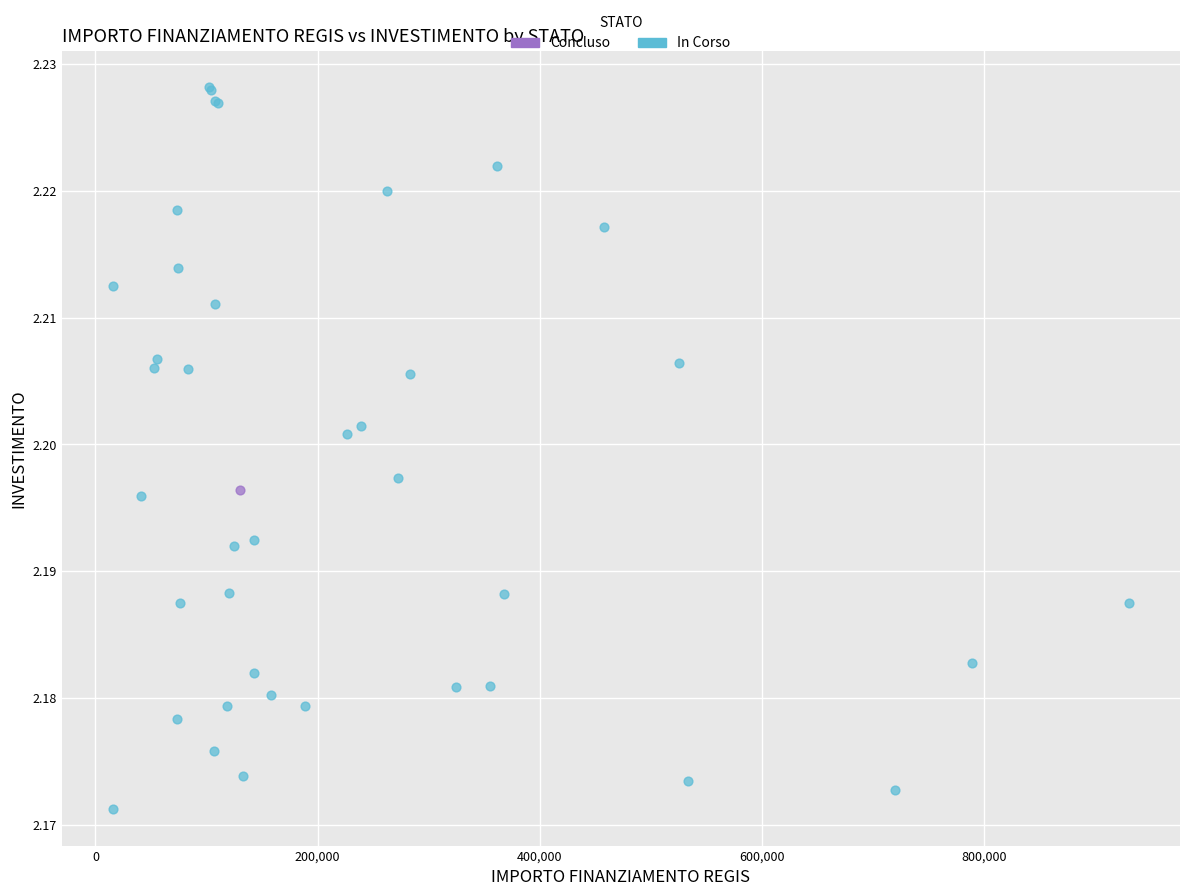

What are all the series names shown in the legend?

Concluso, In Corso